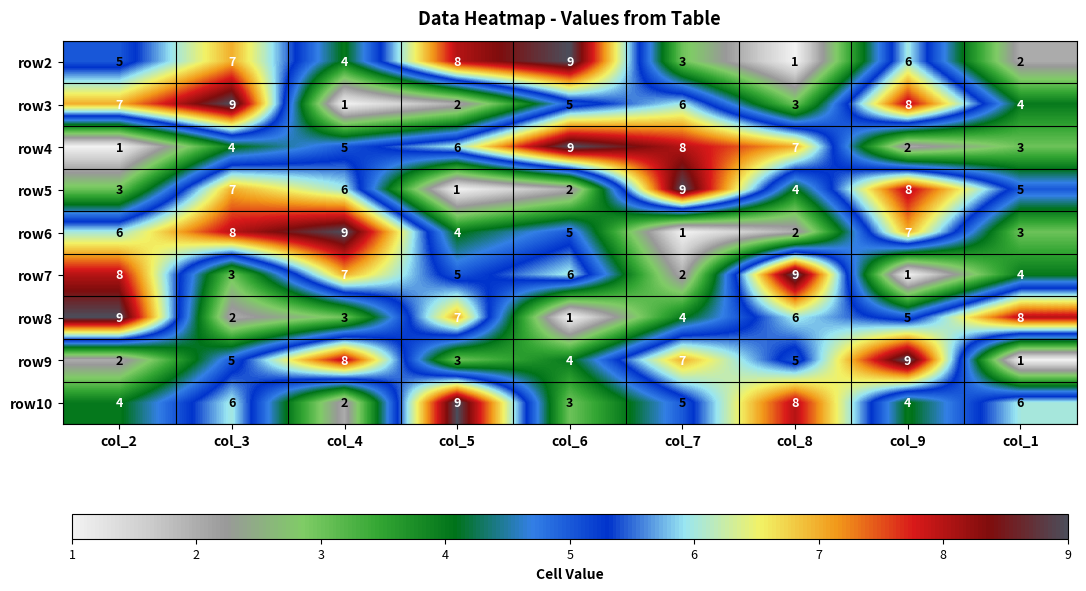

What is the total value across all series at col_3?

51